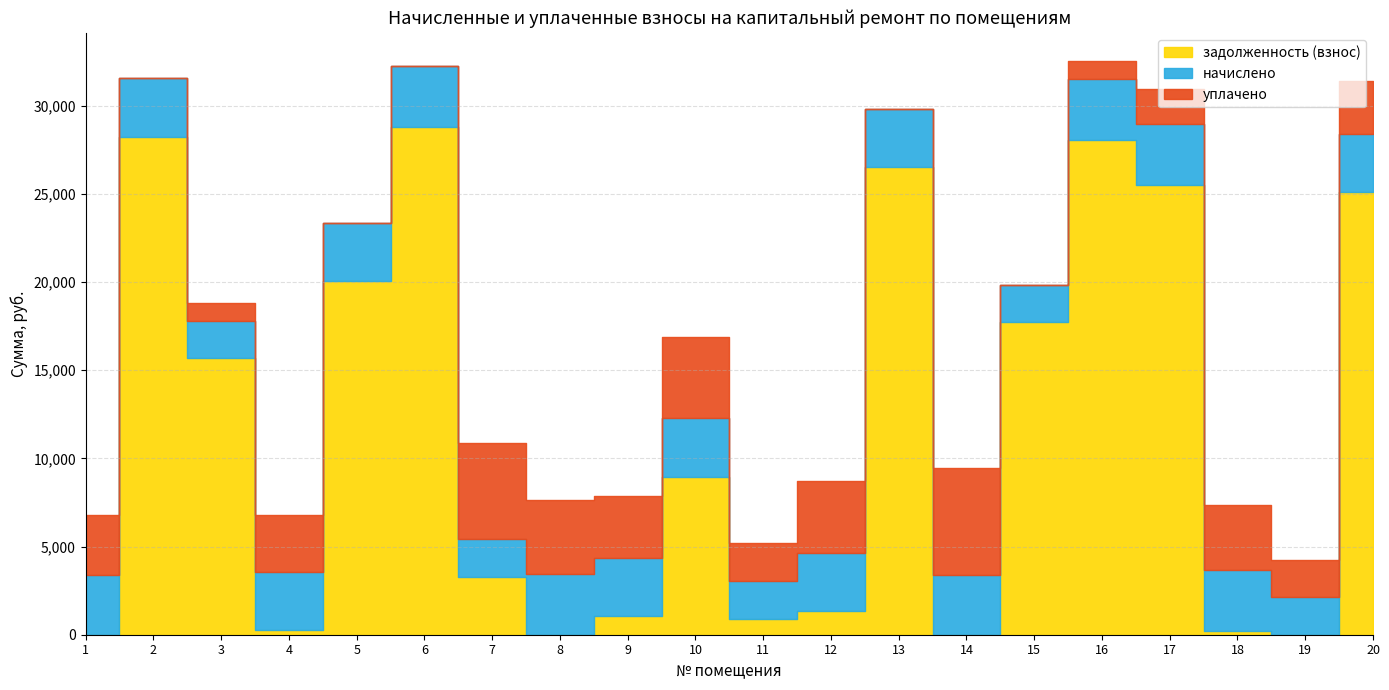

At how many categories does at least one series exceed 5078?

12